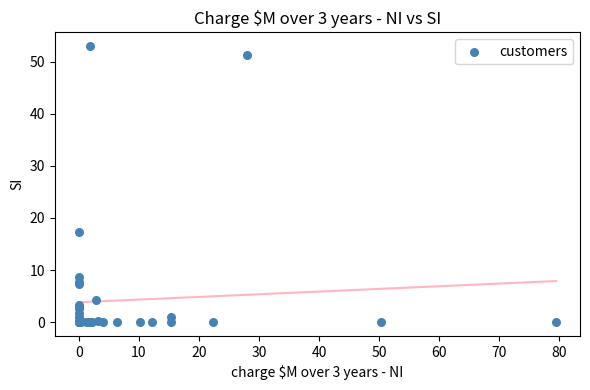

What Y value in the scatter plot is closest to 26?

17.2